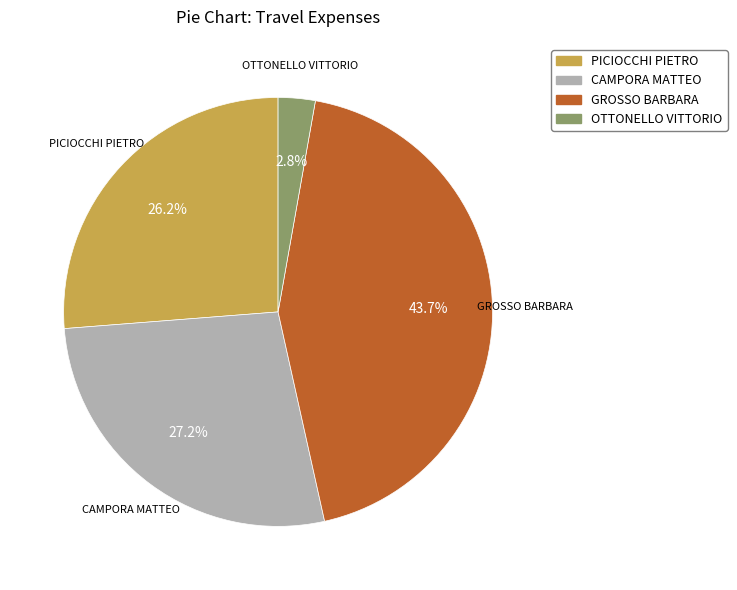

What percentage is NOT represented by CAMPORA MATTEO?

72.8%